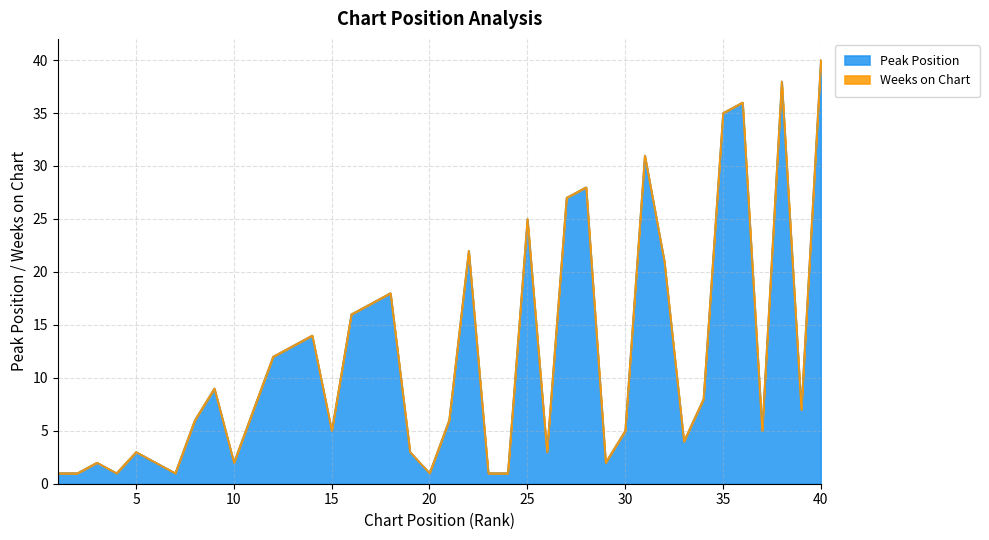

Reading left to right, list all the values displayed in this chart.

1=1	2=1	3=2	4=1	5=3	6=2	7=1	8=6	9=9	10=2	11=7	12=12	13=13	14=14	15=5	16=16	17=17	18=18	19=3	20=1	21=6	22=22	23=1	24=1	25=25	26=3	27=27	28=28	29=2	30=5	31=31	32=21	33=4	34=8	35=35	36=36	37=5	38=38	39=7	40=40